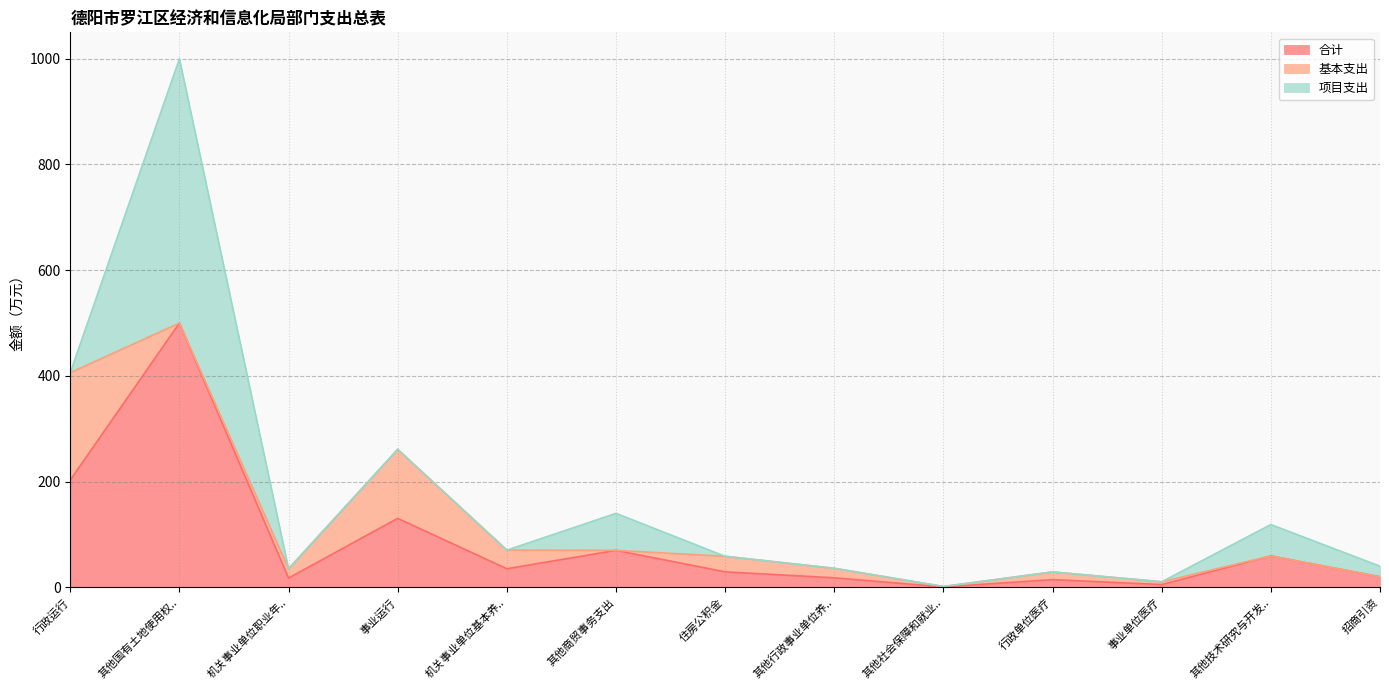

Reading left to right, what are all the values shown in this chart?

合计: 行政运行=203.1	其他国有土地使用权出让收入安排的支出=500.0	机关事业单位职业年金缴费支出=17.6	事业运行=130.5	机关事业单位基本养老保险缴费支出=35.2	其他商贸事务支出=70.0	住房公积金=29.4	其他行政事业单位养老支出=18.0	其他社会保障和就业支出=0.8	行政单位医疗=14.6	事业单位医疗=5.3	其他技术研究与开发支出=59.4	招商引资=20.0
基本支出: 行政运行=203.1	其他国有土地使用权出让收入安排的支出=0.0	机关事业单位职业年金缴费支出=17.6	事业运行=130.5	机关事业单位基本养老保险缴费支出=35.2	其他商贸事务支出=0.0	住房公积金=29.4	其他行政事业单位养老支出=18.0	其他社会保障和就业支出=0.8	行政单位医疗=14.6	事业单位医疗=5.3	其他技术研究与开发支出=0.0	招商引资=0.0
项目支出: 行政运行=0.0	其他国有土地使用权出让收入安排的支出=500.0	机关事业单位职业年金缴费支出=0.0	事业运行=0.0	机关事业单位基本养老保险缴费支出=0.0	其他商贸事务支出=70.0	住房公积金=0.0	其他行政事业单位养老支出=0.0	其他社会保障和就业支出=0.0	行政单位医疗=0.0	事业单位医疗=0.0	其他技术研究与开发支出=59.4	招商引资=20.0